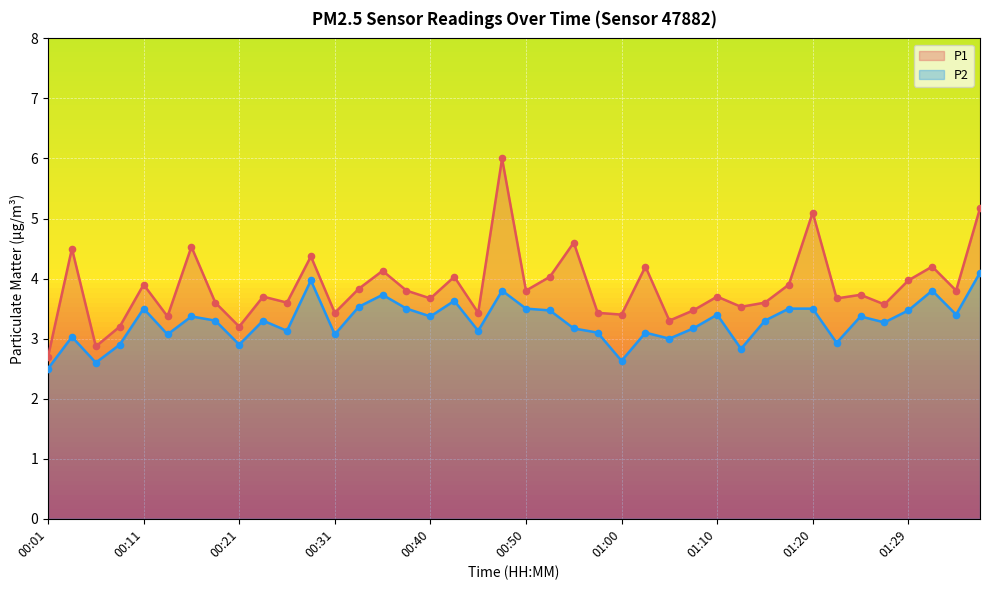

Which series has the largest Y range (max minus min)?

P1